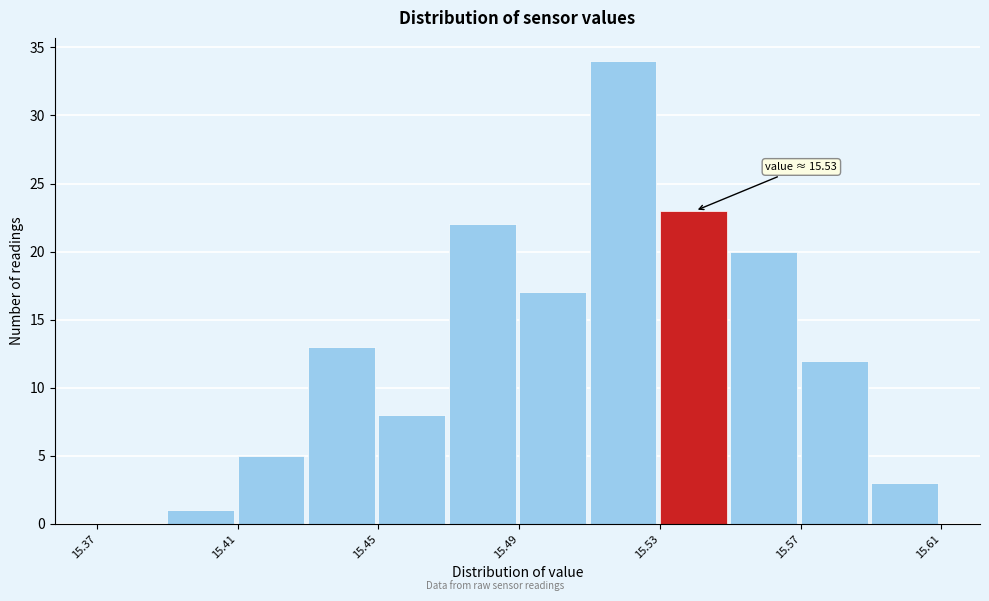

Which range on the x-axis has the tallest bar?

15.51 to 15.53